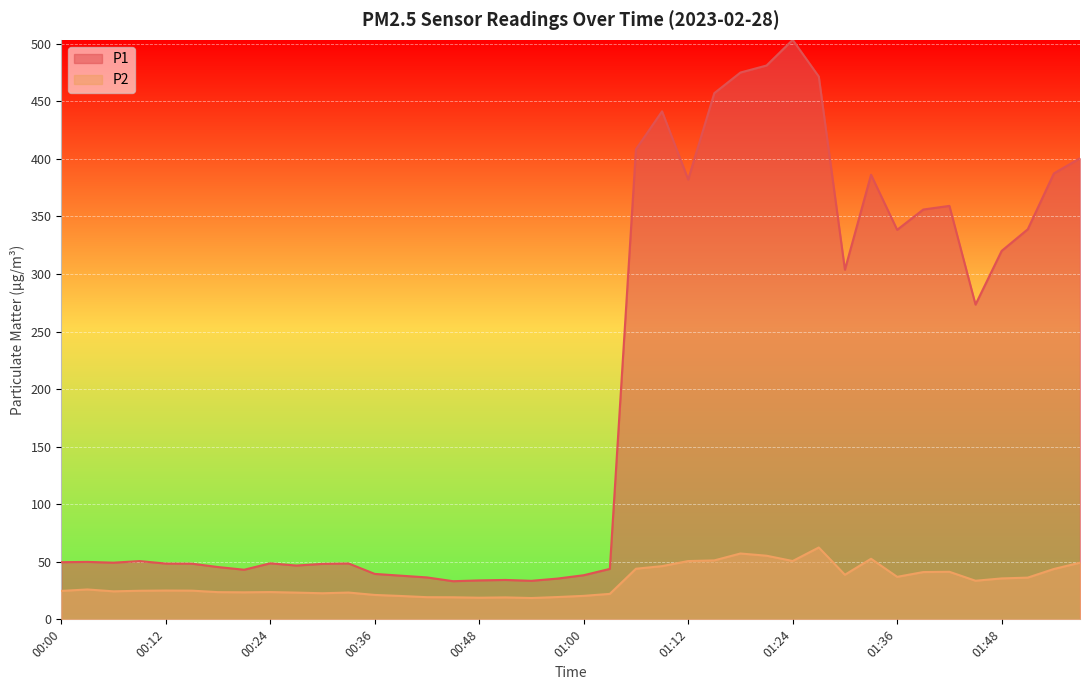

The value of P2 at 01:48 is 35.5. True or false?

True